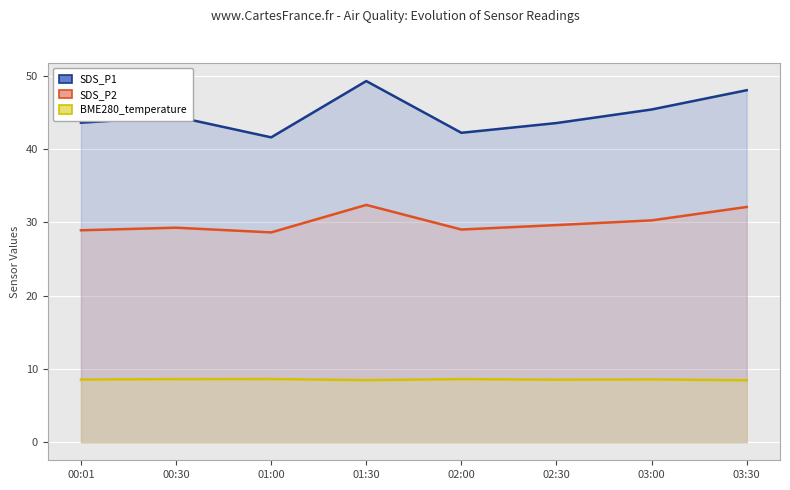

What is the difference between the maximum and second lowest values in the SDS_P1 series?

7.1